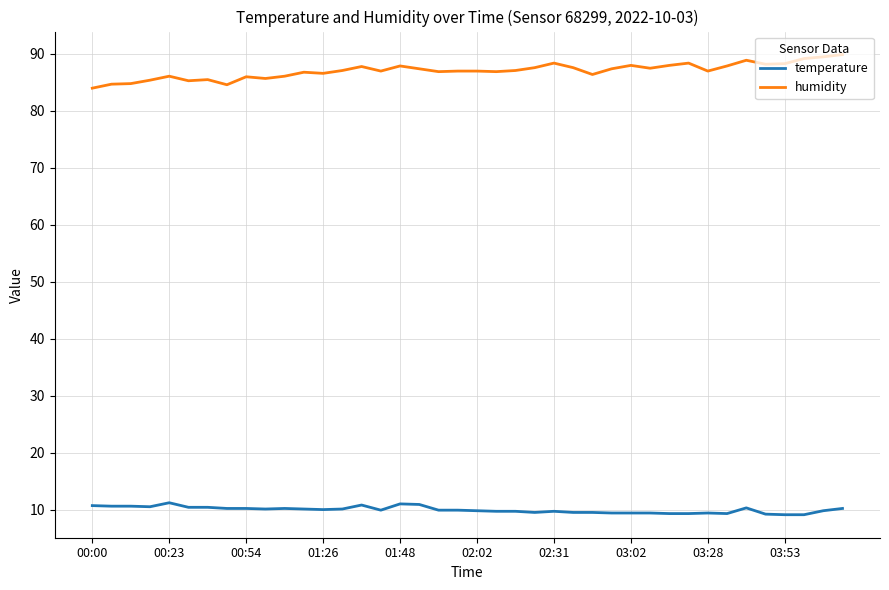

What is the difference between the maximum and minimum values in the temperature series?

2.1